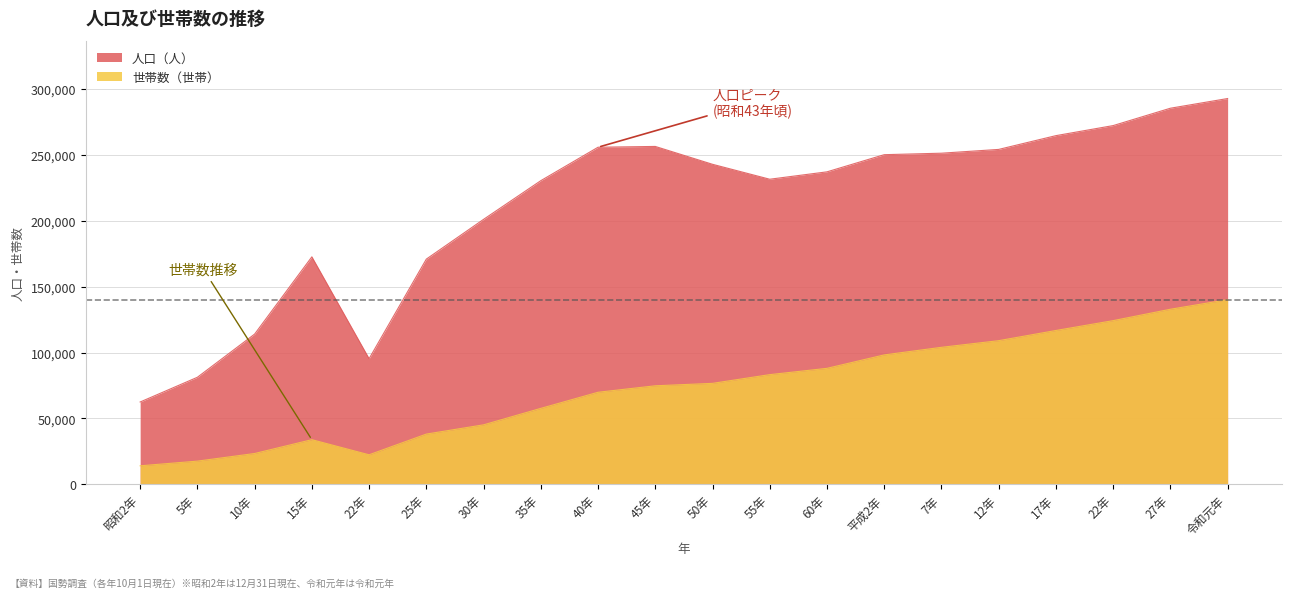

Where is the first local minimum for 人口（人）?

22年